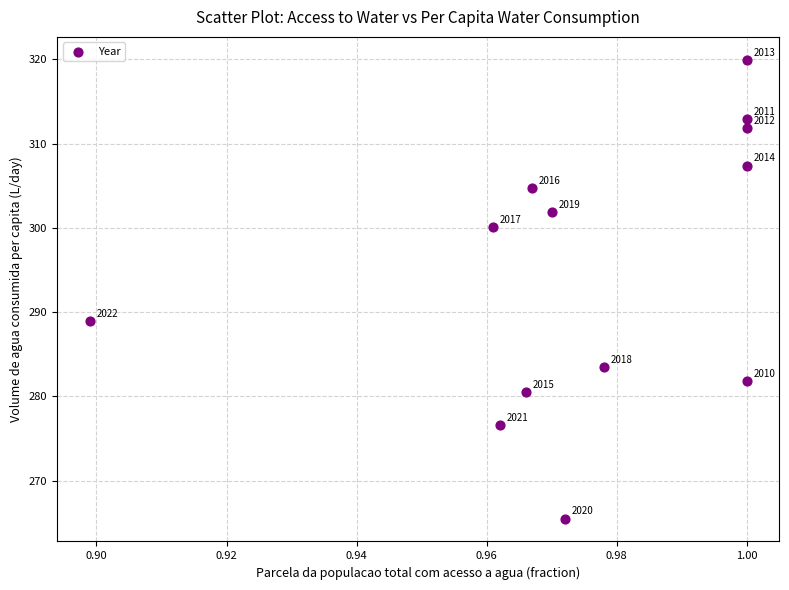

What Y value in the scatter plot is closest to 292?

289.0